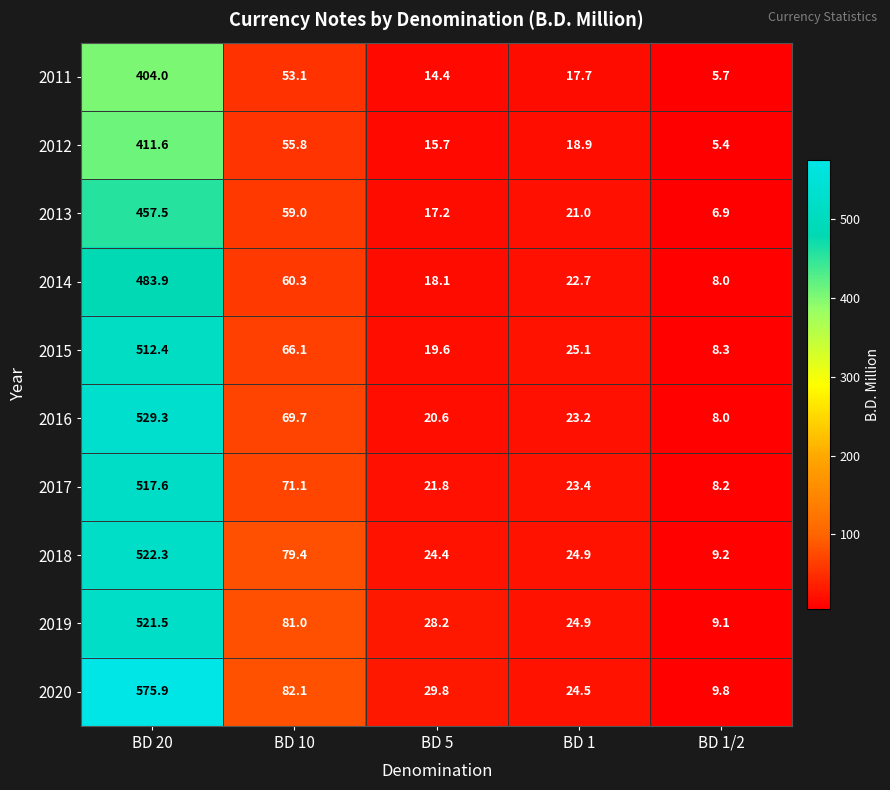

The value of 2020 at BD 20 is 941.1. True or false?

False